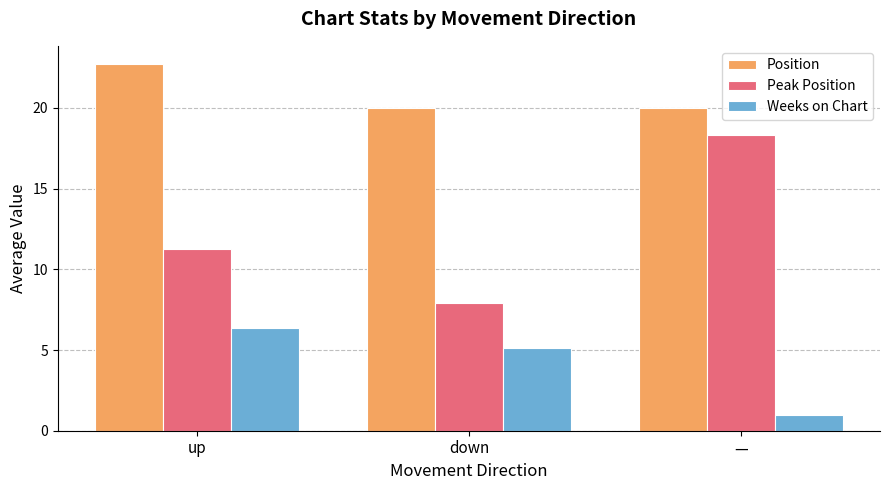

How many data points does each series have?

3